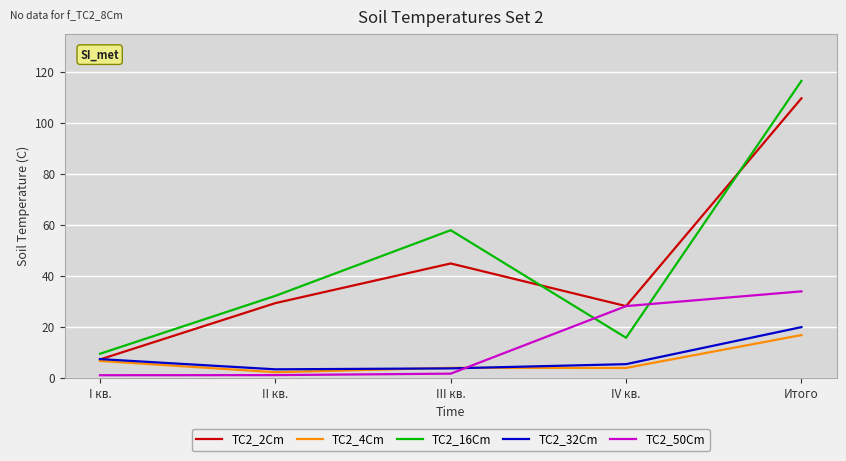

What is the greatest value displayed?

116.6